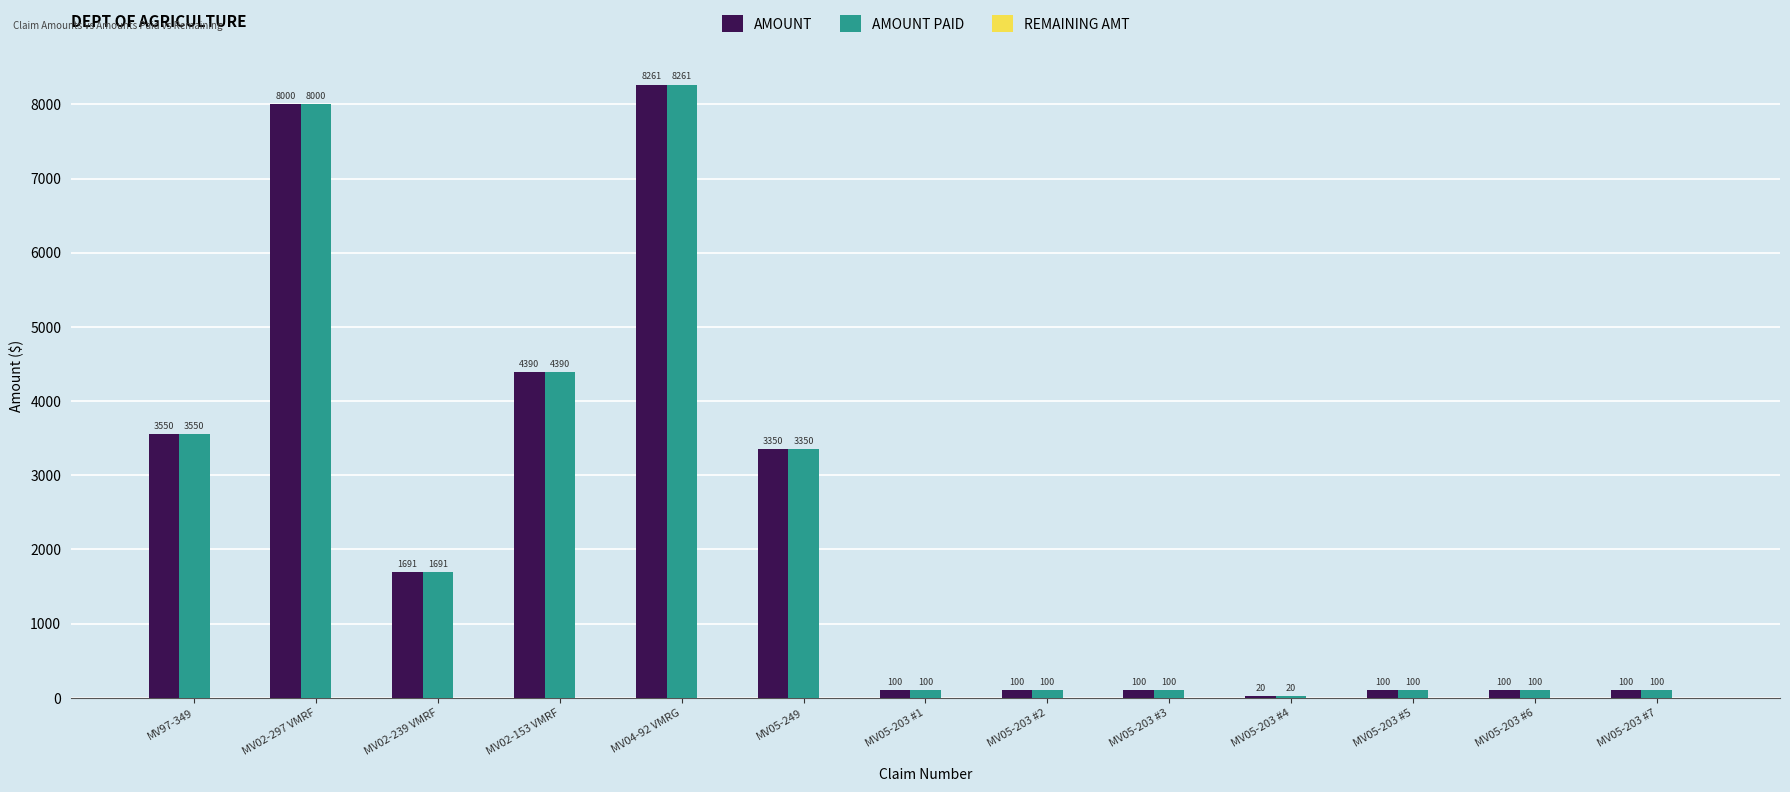

Is the value of AMOUNT PAID at MV02-239 VMRF greater than the value of AMOUNT at MV04-92 VMRG?

No